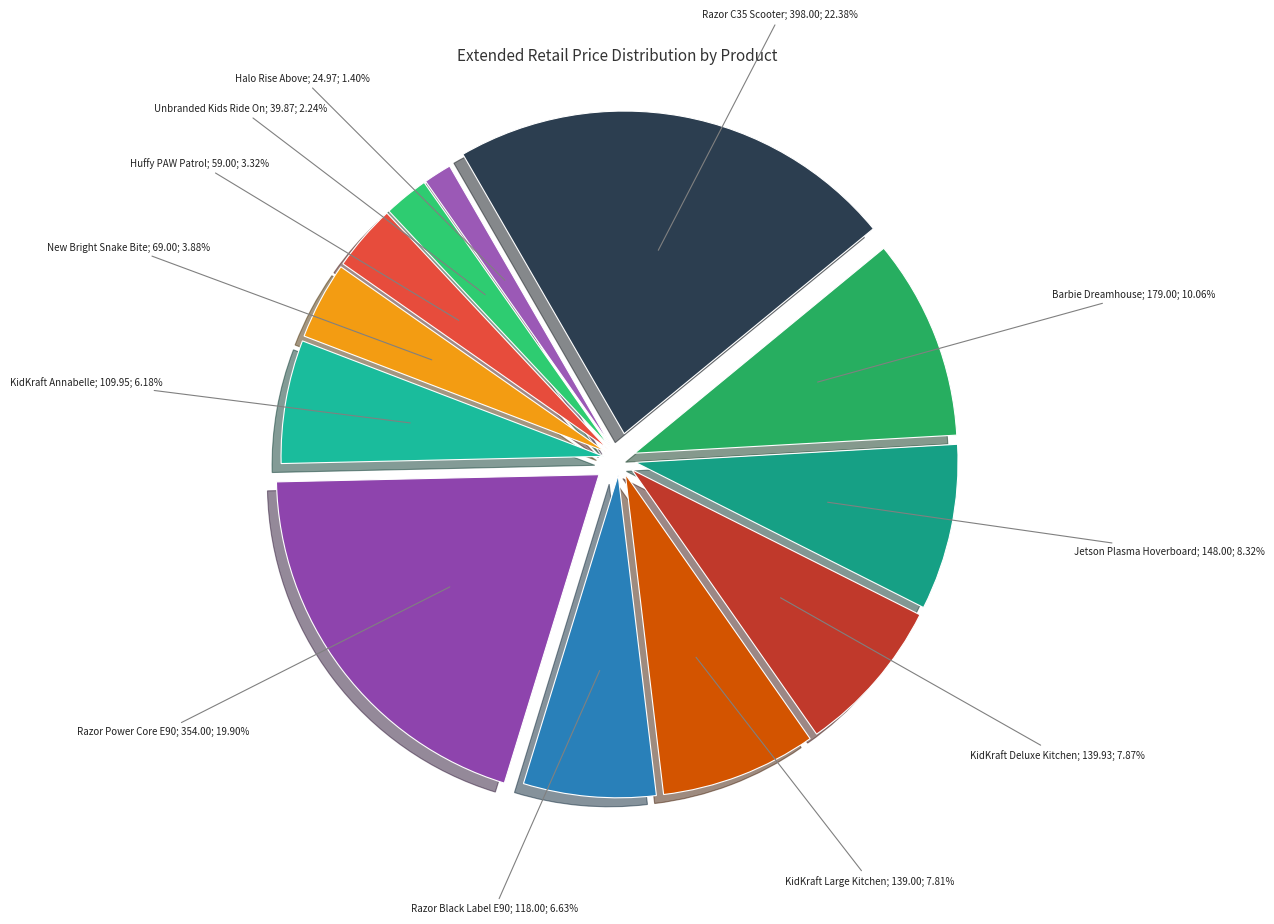

Rank the categories by value from highest to lowest.

Razor C35 Scooter, Razor Power Core E90, Barbie Dreamhouse, Jetson Plasma Hoverboard, KidKraft Deluxe Kitchen, KidKraft Large Kitchen, Razor Black Label E90, KidKraft Annabelle, New Bright Snake Bite, Huffy PAW Patrol, Unbranded Kids Ride On, Halo Rise Above